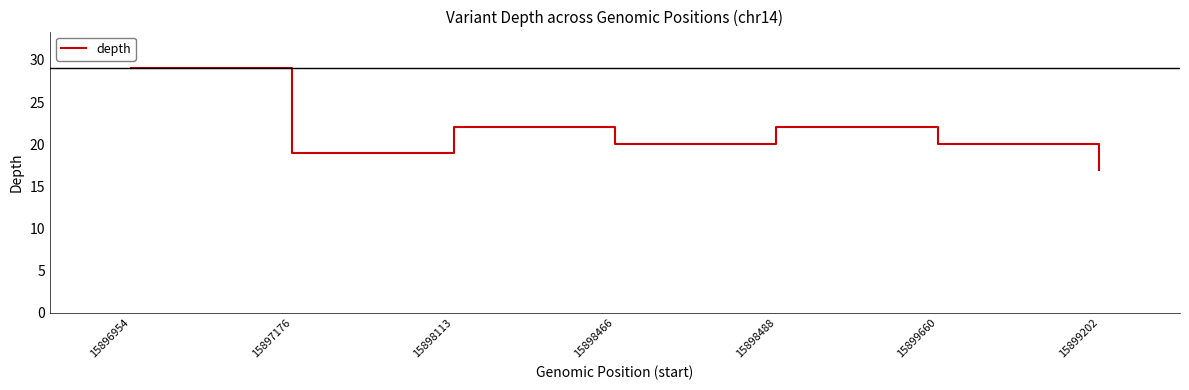

Reading left to right, what are all the values shown in this chart?

15896954=29	15897176=19	15898113=22	15898466=20	15898488=22	15899660=20	15899202=17